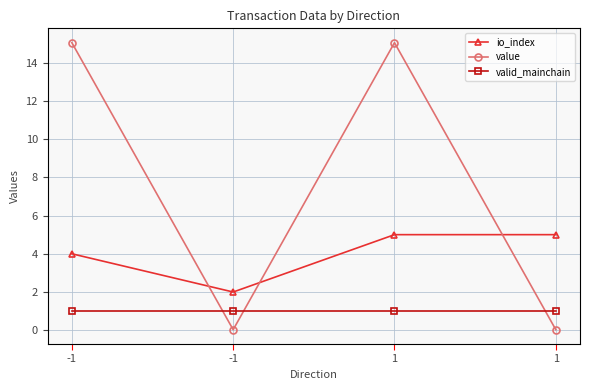

Reading left to right, what are all the values shown in this chart?

io_index: -1=4.0	-1=2.0	1=5.0	1=5.0
value: -1=15.0	-1=0.0	1=15.0	1=0.0
valid_mainchain: -1=1.0	-1=1.0	1=1.0	1=1.0